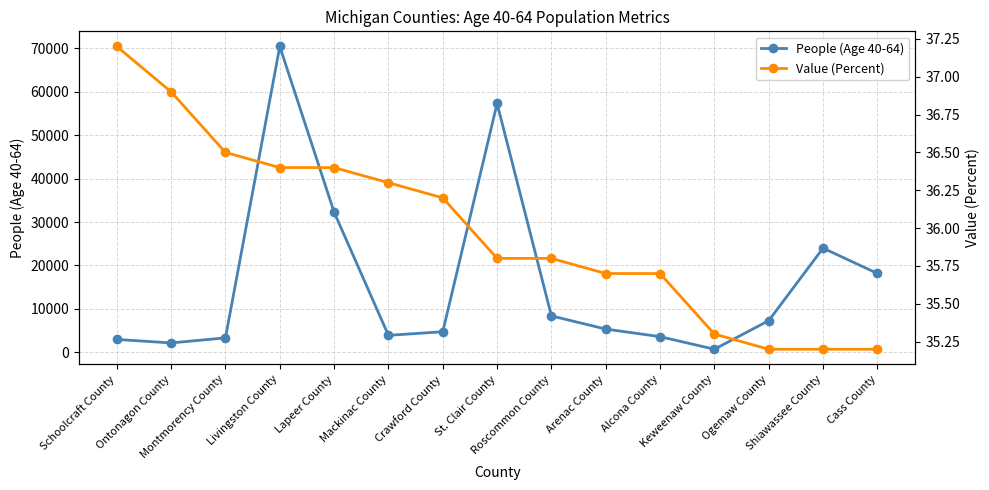

Reading left to right, transcribe all the data shown in this chart.

People (Age 40-64): 2978.0	2174.0	3343.0	70419.0	32272.0	3924.0	4749.0	57299.0	8395.0	5364.0	3617.0	725.0	7303.0	24000.0	18168.0
Value (Percent): 37.2	36.9	36.5	36.4	36.4	36.3	36.2	35.8	35.8	35.7	35.7	35.3	35.2	35.2	35.2